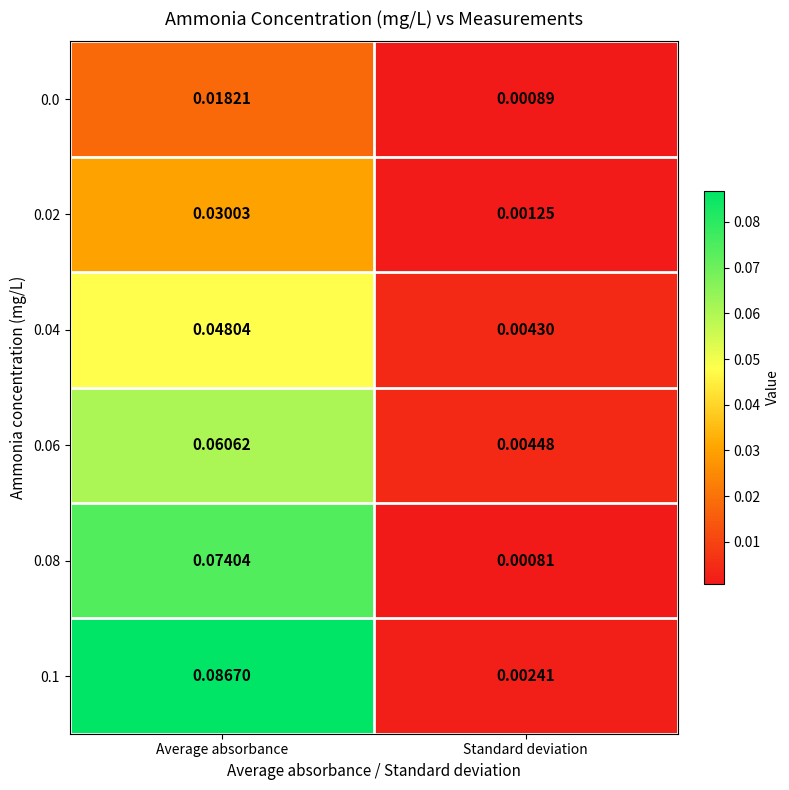

At which category is the sum across all series the highest?

Average absorbance